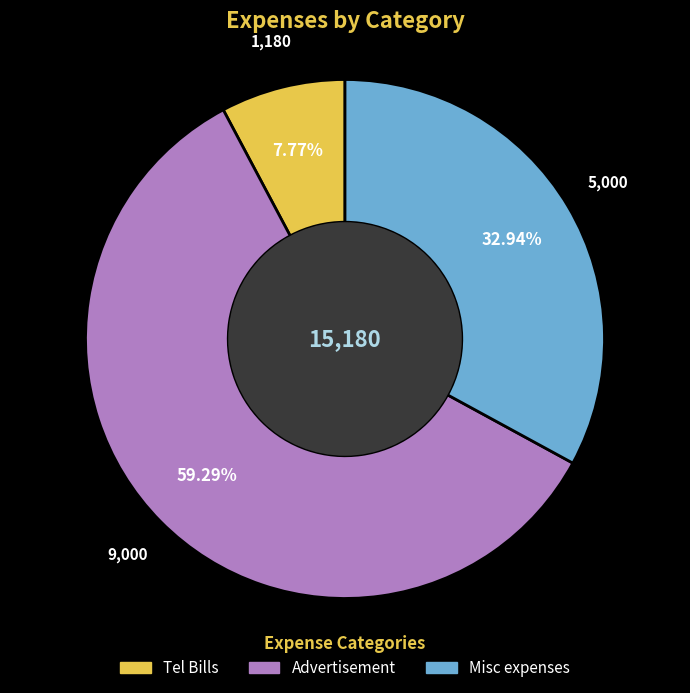

Which category has the smallest portion of the pie?

Tel Bills